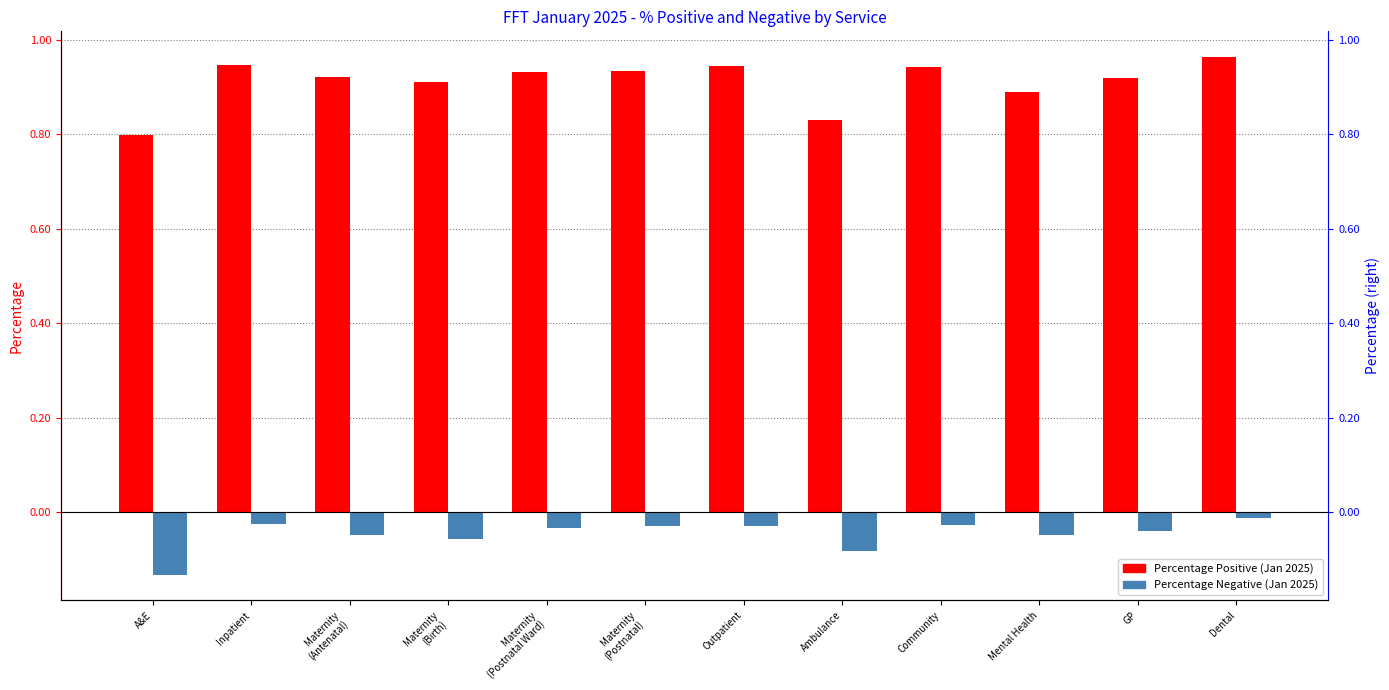

Which series has the widest spread of values?

Percentage Positive (Jan 2025)